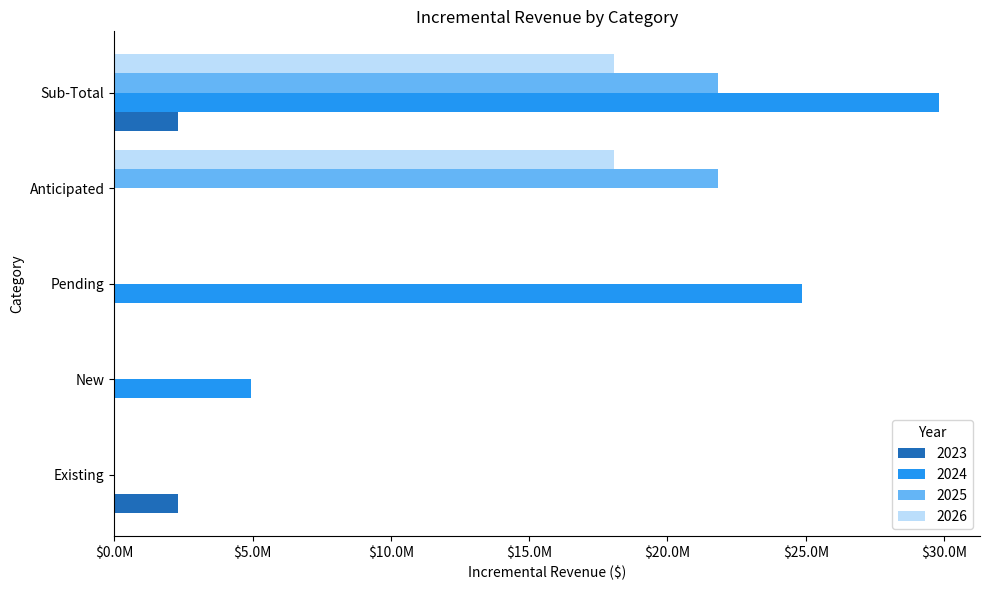

What are all the series names shown in the legend?

2023, 2024, 2025, 2026